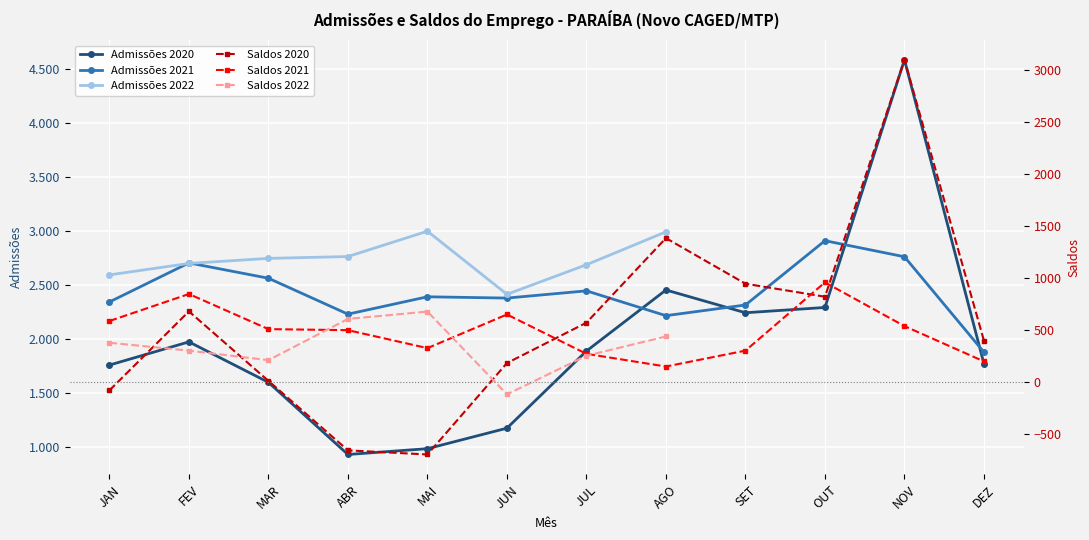

True or false: Admissões 2021 has more than 2 interior local peaks.

True